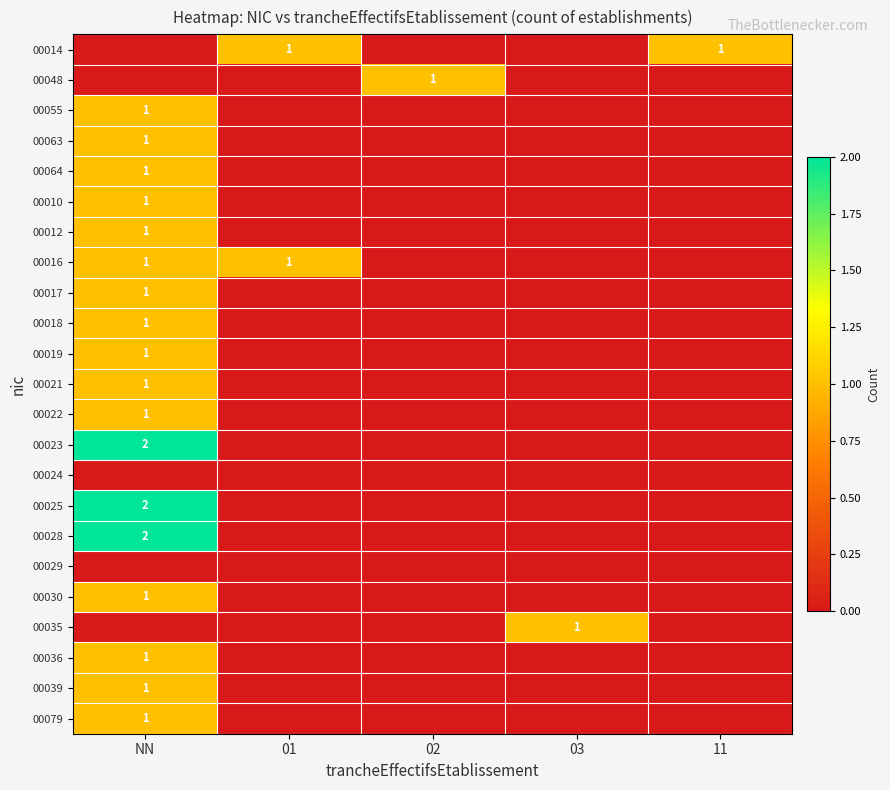

Count the number of categories in the chart.

5